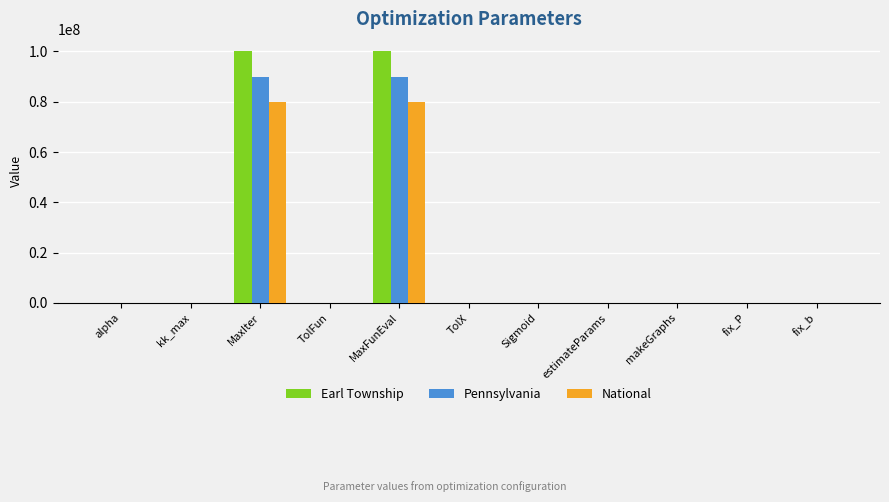

What are all the series names shown in the legend?

Earl Township, Pennsylvania, National